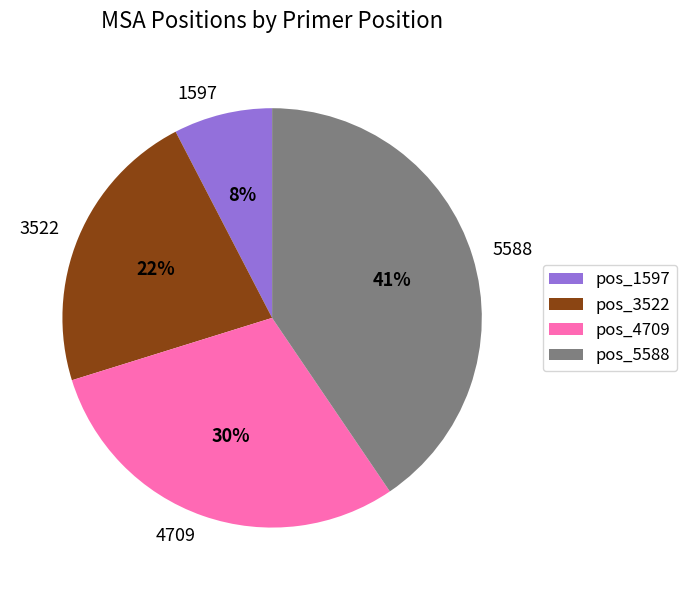

Is the sum of 5588 and 3522 greater than half?

Yes